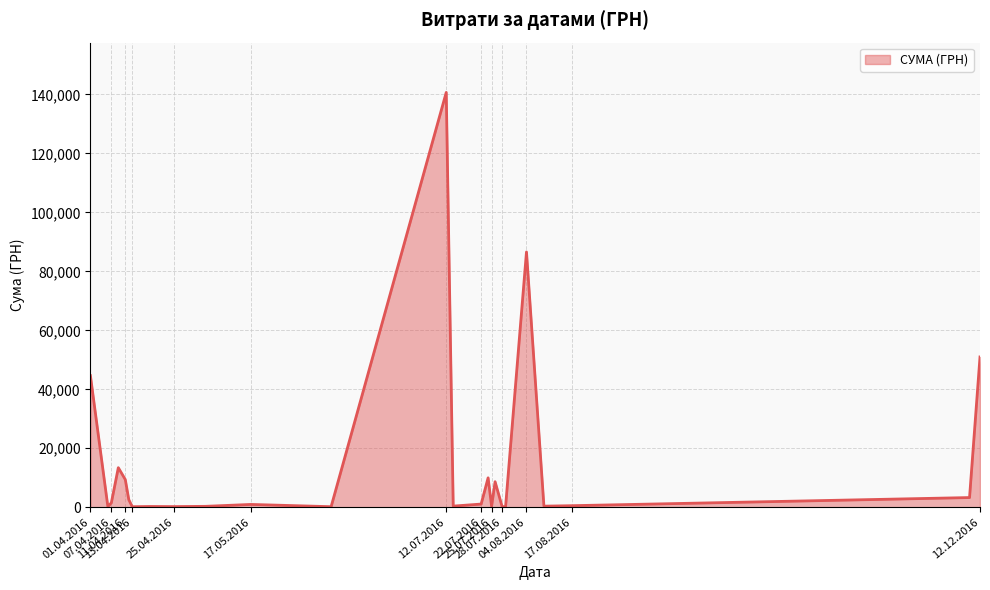

What is the greatest value displayed?

140706.2